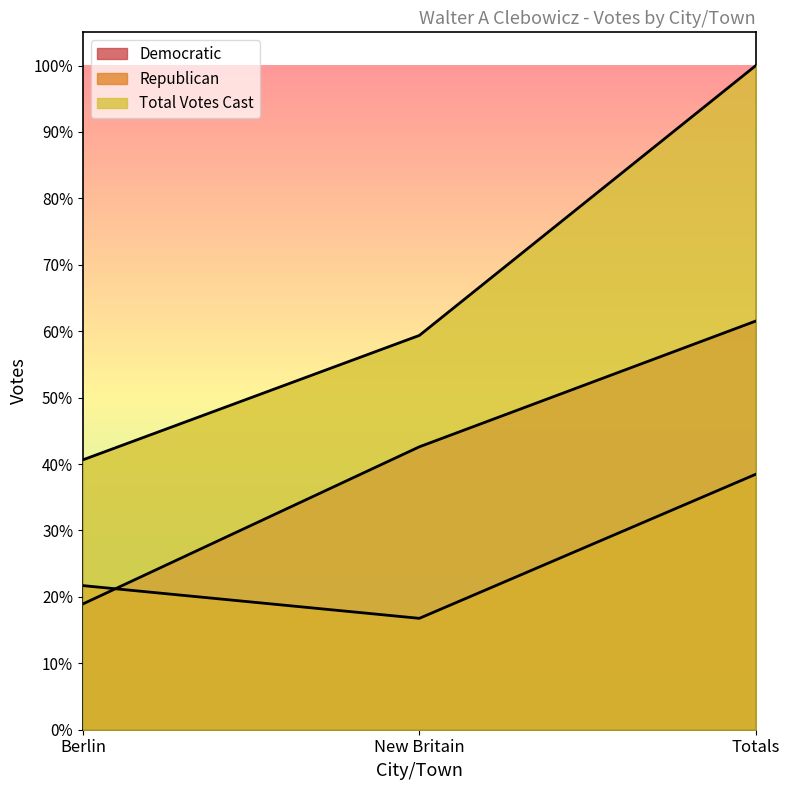

What is the difference between the maximum and minimum values in the Democratic series?

9492